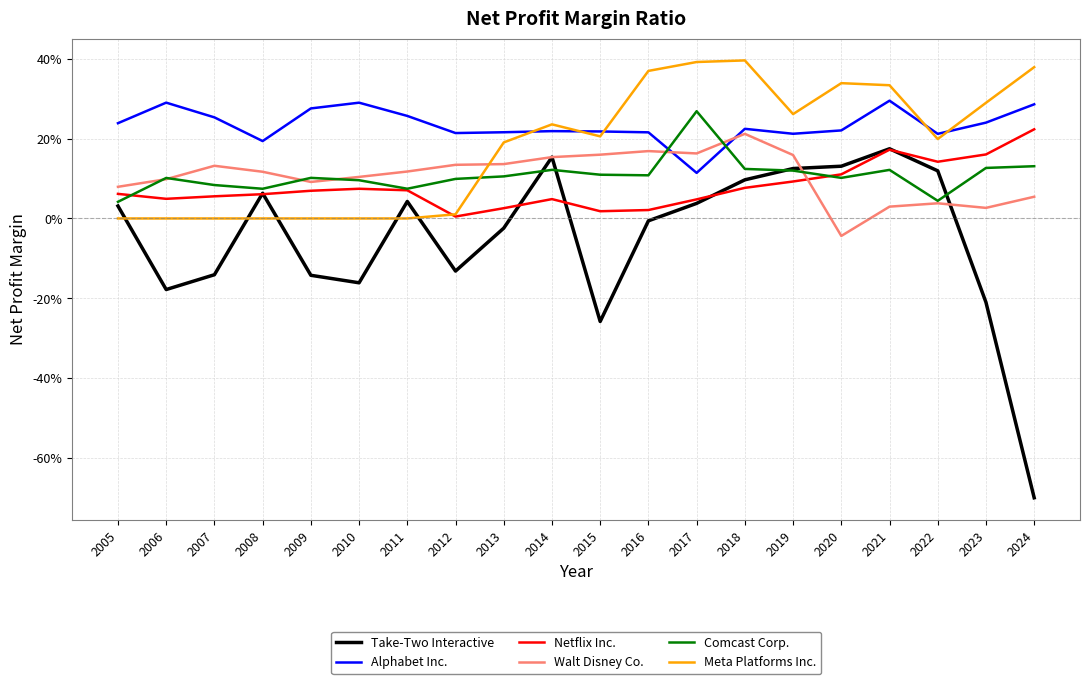

Reading left to right, transcribe all the data shown in this chart.

Take-Two Interactive: 2005=0.0	2006=-0.2	2007=-0.1	2008=0.1	2009=-0.1	2010=-0.2	2011=0.0	2012=-0.1	2013=-0.0	2014=0.2	2015=-0.3	2016=-0.0	2017=0.0	2018=0.1	2019=0.1	2020=0.1	2021=0.2	2022=0.1	2023=-0.2	2024=-0.7
Alphabet Inc.: 2005=0.2	2006=0.3	2007=0.3	2008=0.2	2009=0.3	2010=0.3	2011=0.3	2012=0.2	2013=0.2	2014=0.2	2015=0.2	2016=0.2	2017=0.1	2018=0.2	2019=0.2	2020=0.2	2021=0.3	2022=0.2	2023=0.2	2024=0.3
Netflix Inc.: 2005=0.1	2006=0.0	2007=0.1	2008=0.1	2009=0.1	2010=0.1	2011=0.1	2012=0.0	2013=0.0	2014=0.0	2015=0.0	2016=0.0	2017=0.0	2018=0.1	2019=0.1	2020=0.1	2021=0.2	2022=0.1	2023=0.2	2024=0.2
Walt Disney Co.: 2005=0.1	2006=0.1	2007=0.1	2008=0.1	2009=0.1	2010=0.1	2011=0.1	2012=0.1	2013=0.1	2014=0.2	2015=0.2	2016=0.2	2017=0.2	2018=0.2	2019=0.2	2020=-0.0	2021=0.0	2022=0.0	2023=0.0	2024=0.1
Comcast Corp.: 2005=0.0	2006=0.1	2007=0.1	2008=0.1	2009=0.1	2010=0.1	2011=0.1	2012=0.1	2013=0.1	2014=0.1	2015=0.1	2016=0.1	2017=0.3	2018=0.1	2019=0.1	2020=0.1	2021=0.1	2022=0.0	2023=0.1	2024=0.1
Meta Platforms Inc.: 2005=0.0	2006=0.0	2007=0.0	2008=0.0	2009=0.0	2010=0.0	2011=0.0	2012=0.0	2013=0.2	2014=0.2	2015=0.2	2016=0.4	2017=0.4	2018=0.4	2019=0.3	2020=0.3	2021=0.3	2022=0.2	2023=0.3	2024=0.4